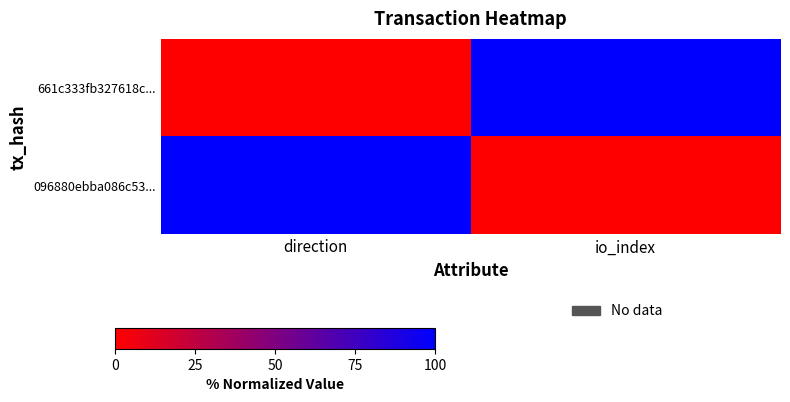

Which series has the largest total across all categories?

661c333fb327618c...